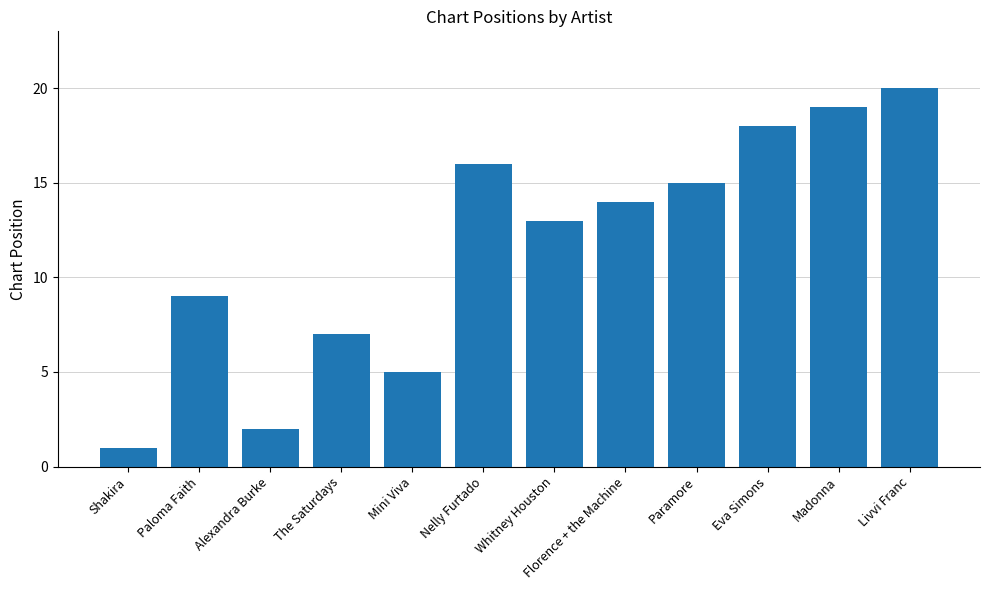

What is the greatest value displayed?

20